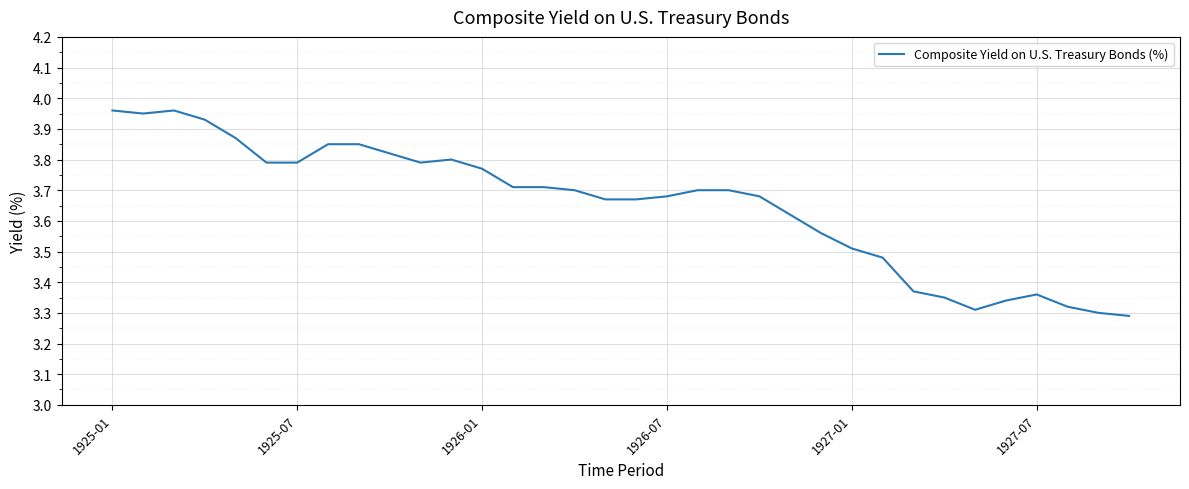

What is the difference between the maximum and minimum values?

0.7